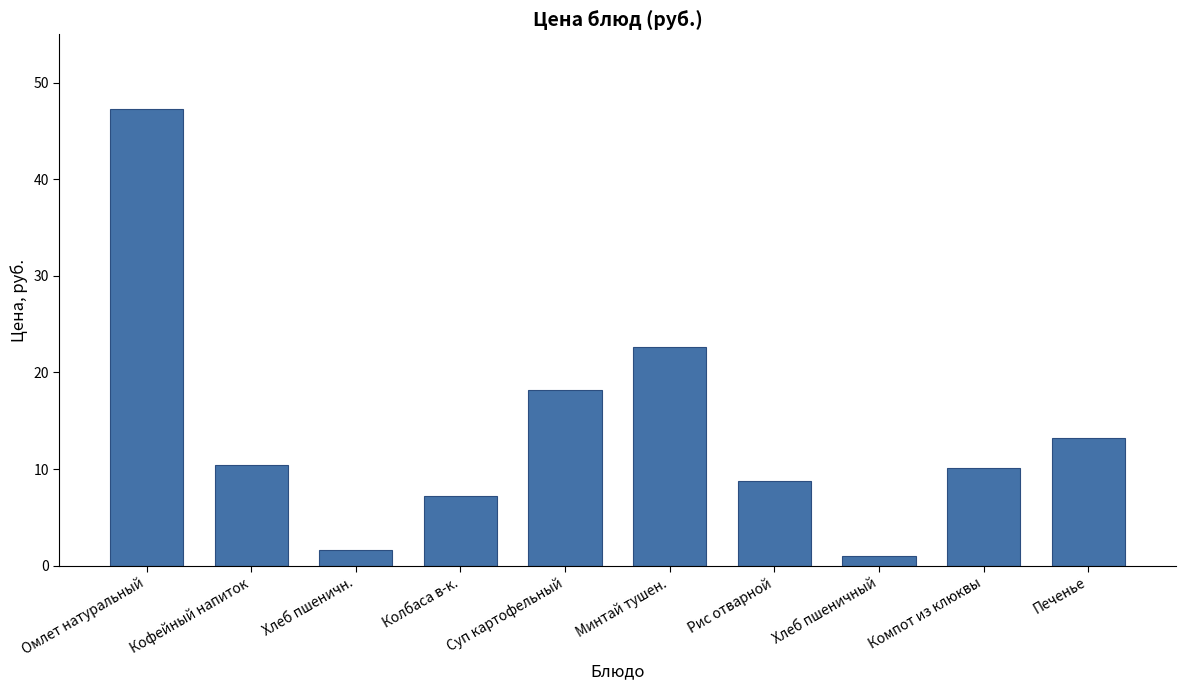

What is the change in value from Хлеб пшеничн. to Суп картофельный?

+16.6